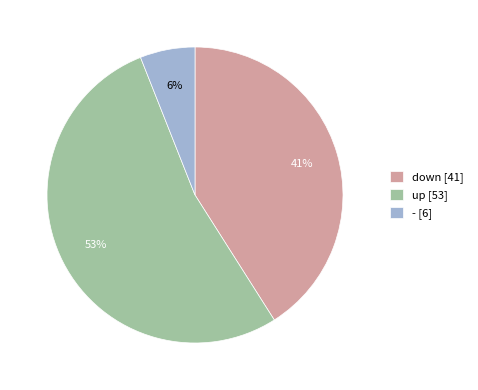

Is it true that down is 51% of the pie?

False